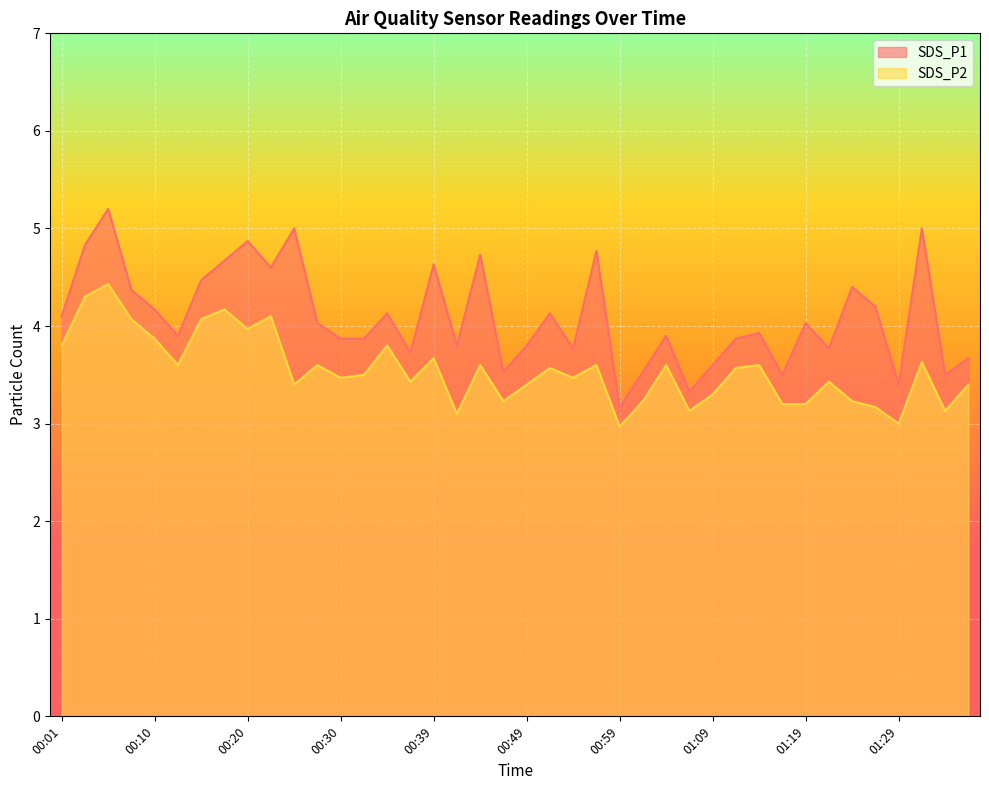

At which label does SDS_P2 reach its minimum?

00:59